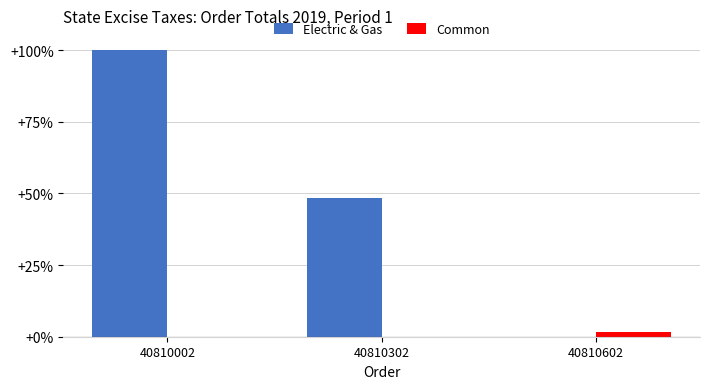

The value of Electric & Gas at 40810602 is 0.0. True or false?

True